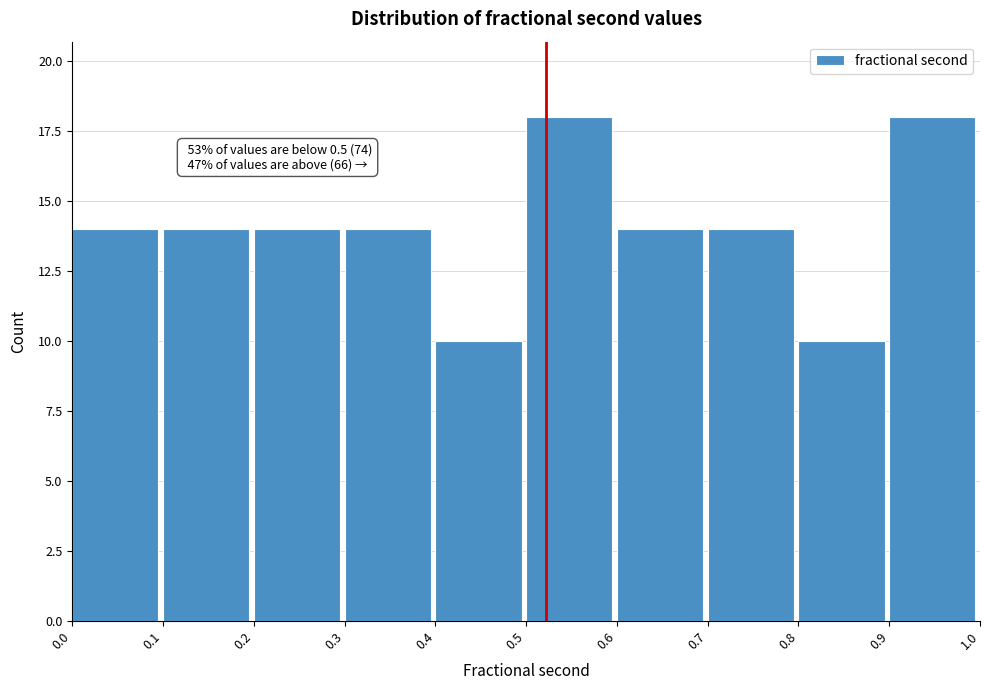

Reading right to left, what are all the values shown in this chart?

0.9=18	0.8=10	0.7=14	0.6=14	0.5=18	0.4=10	0.3=14	0.2=14	0.1=14	0.0=14